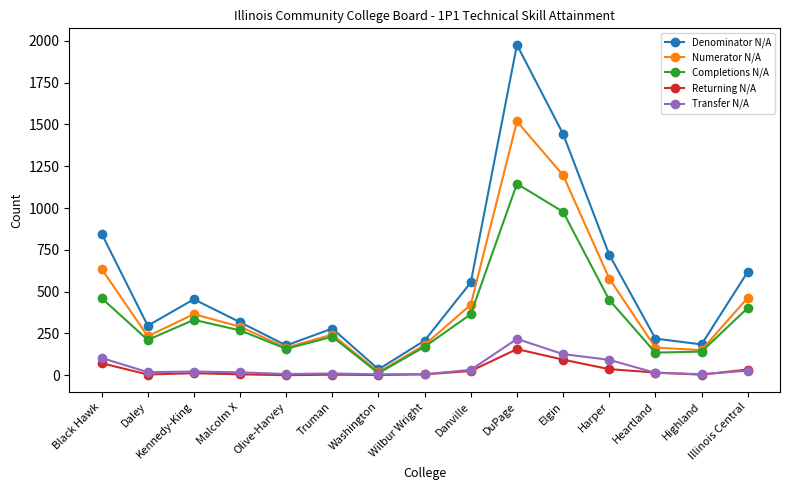

The Transfer N/A series shows 126 at Elgin. True or false?

True